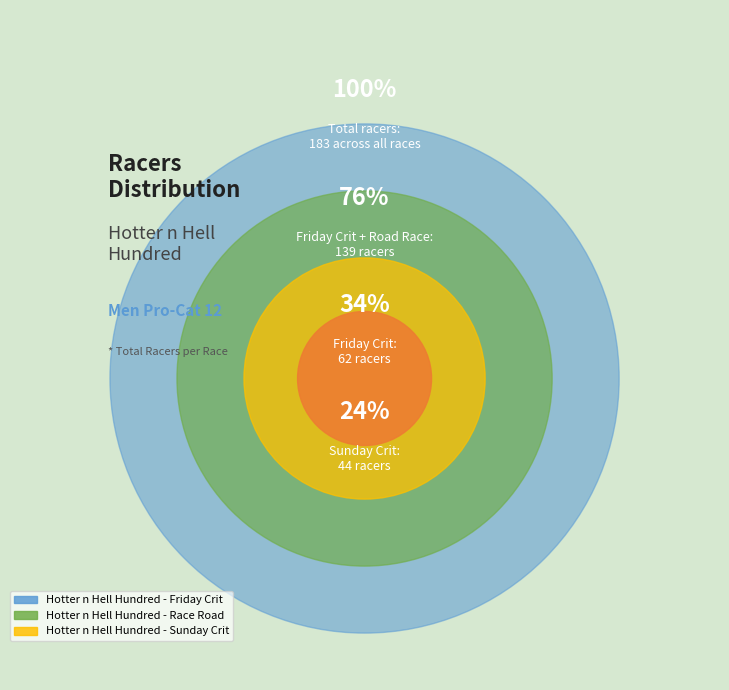

Does Hotter n Hell Hundred - Friday Crit represent more than half of the total?

No